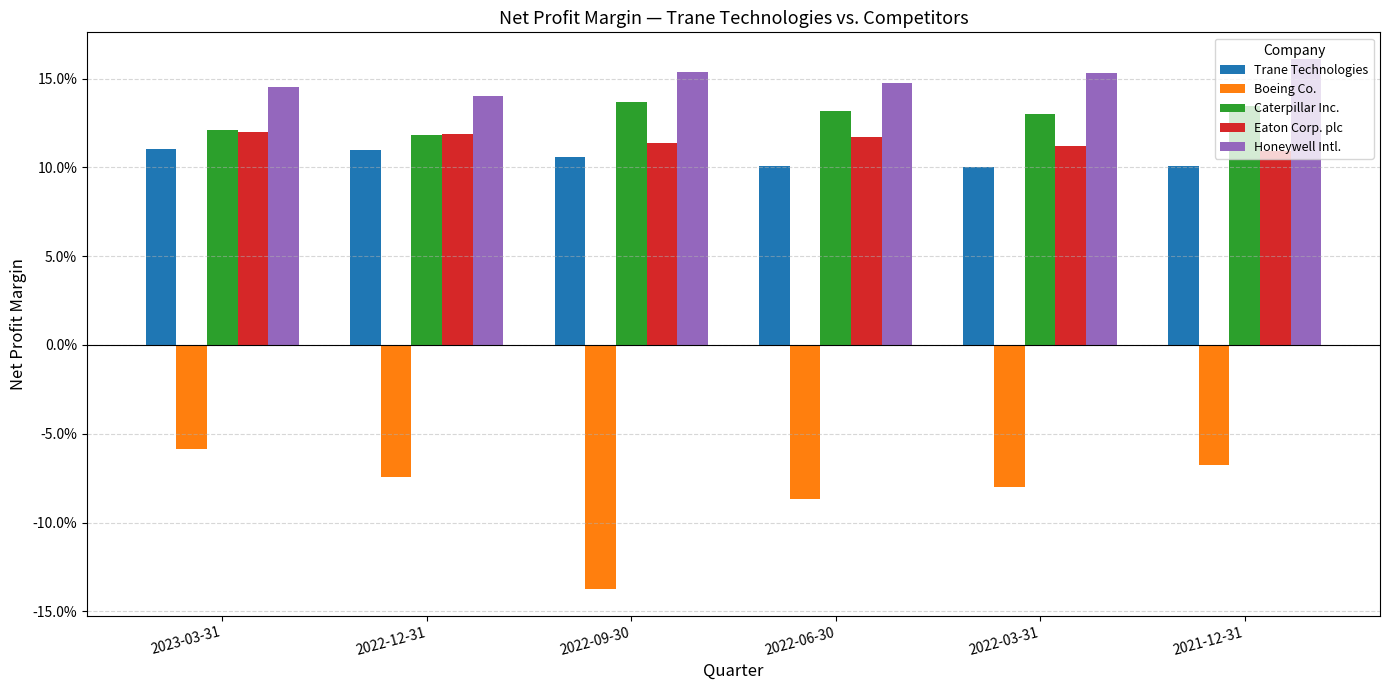

At 2022-03-31, list the series in order from smallest to largest.

Boeing Co., Trane Technologies, Eaton Corp. plc, Caterpillar Inc., Honeywell Intl.